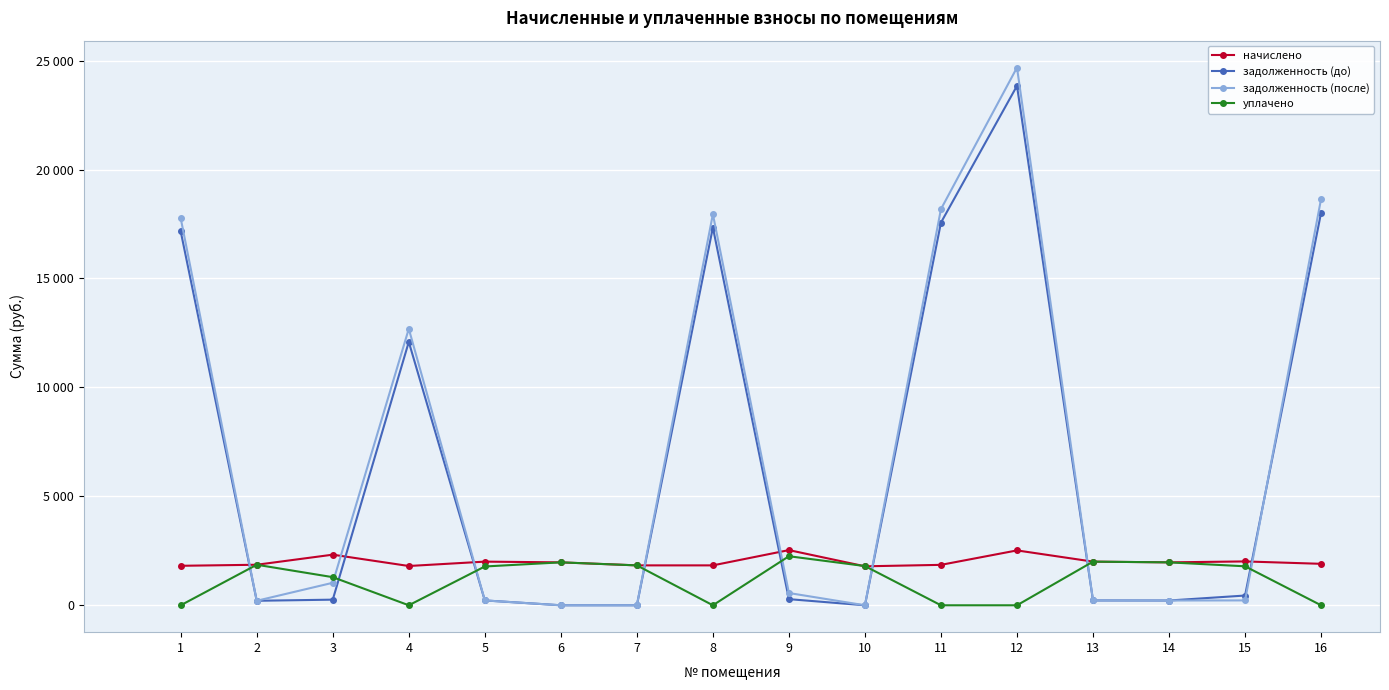

What are all the series names shown in the legend?

начислено, задолженность (до), задолженность (после), уплачено